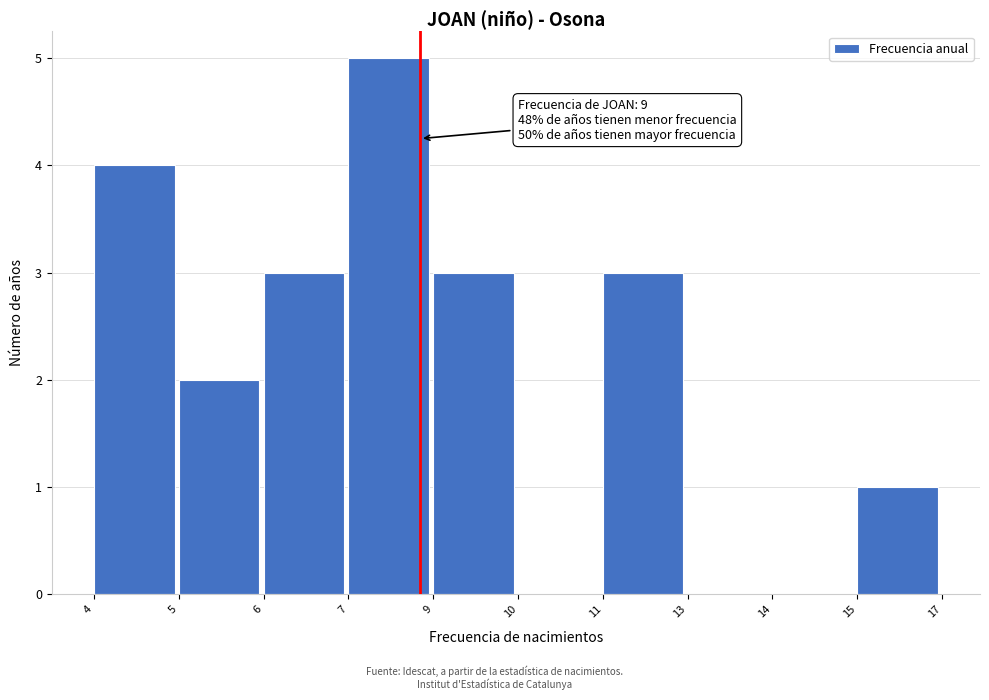

Reading left to right, extract all data points from this chart.

4=4	5=2	6=3	7=5	9=3	10=0	11=3	13=0	14=0	15=1